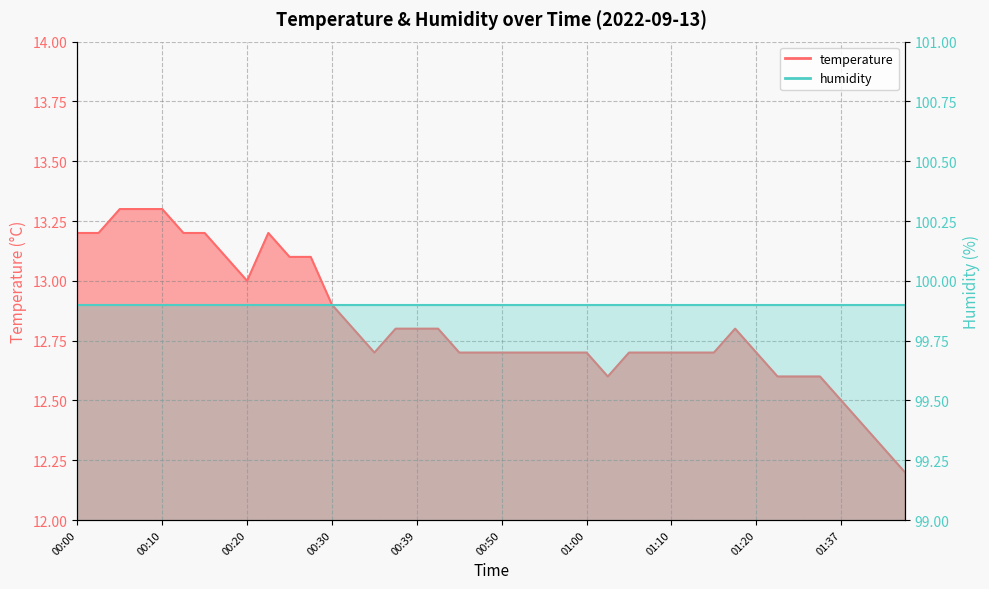

What is the ratio of the value at 01:31 to the value at 00:10?

0.9